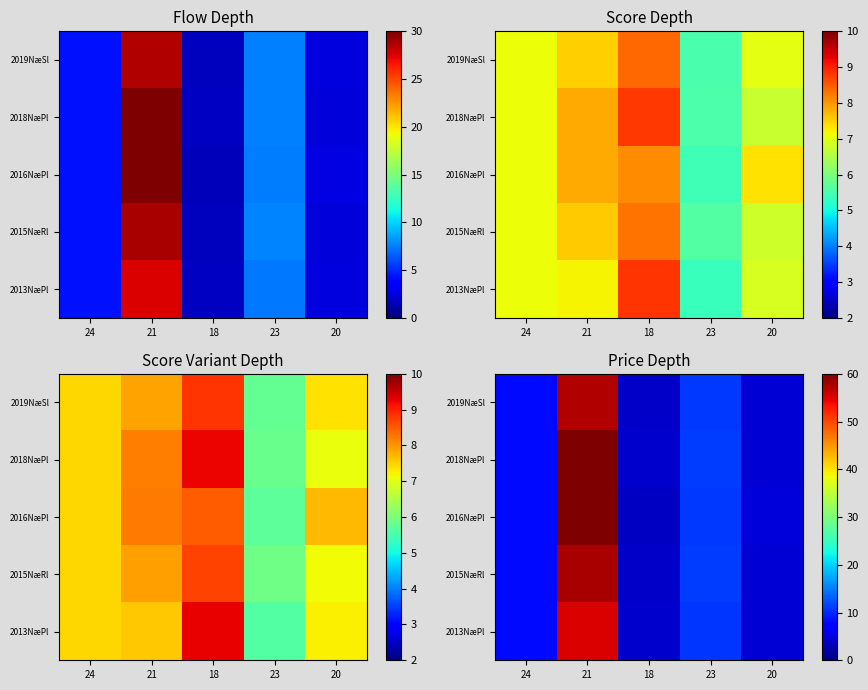

Which has a higher value, 21 or 23?

21